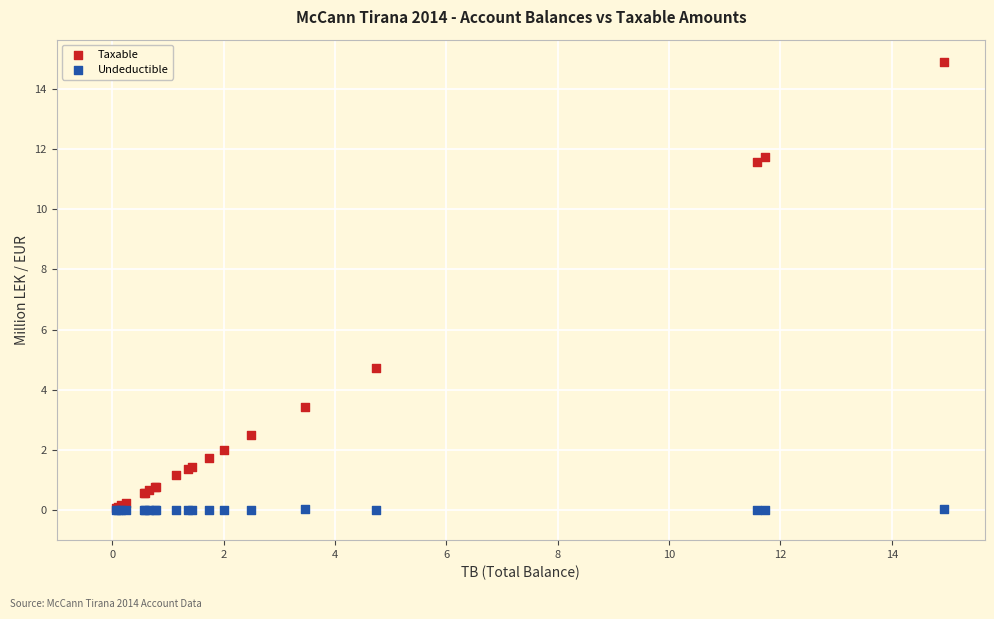

Across all series, what Y value is closest to 7?

4.7